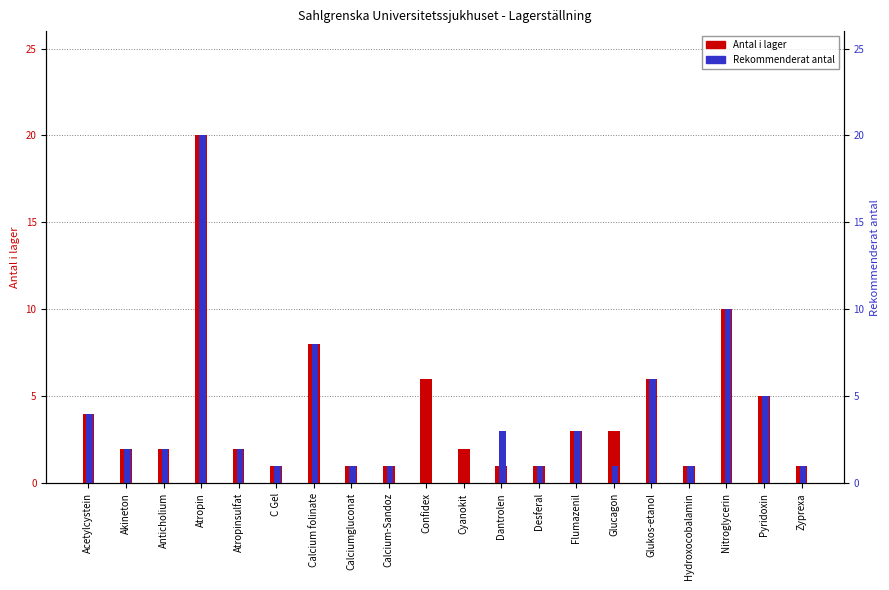

Reading left to right, what are all the values shown in this chart?

Antal i lager: 4	2	2	20	2	1	8	1	1	6	2	1	1	3	3	6	1	10	5	1
Rekommenderat antal: 4	2	2	20	2	1	8	1	1	0	0	3	1	3	1	6	1	10	5	1